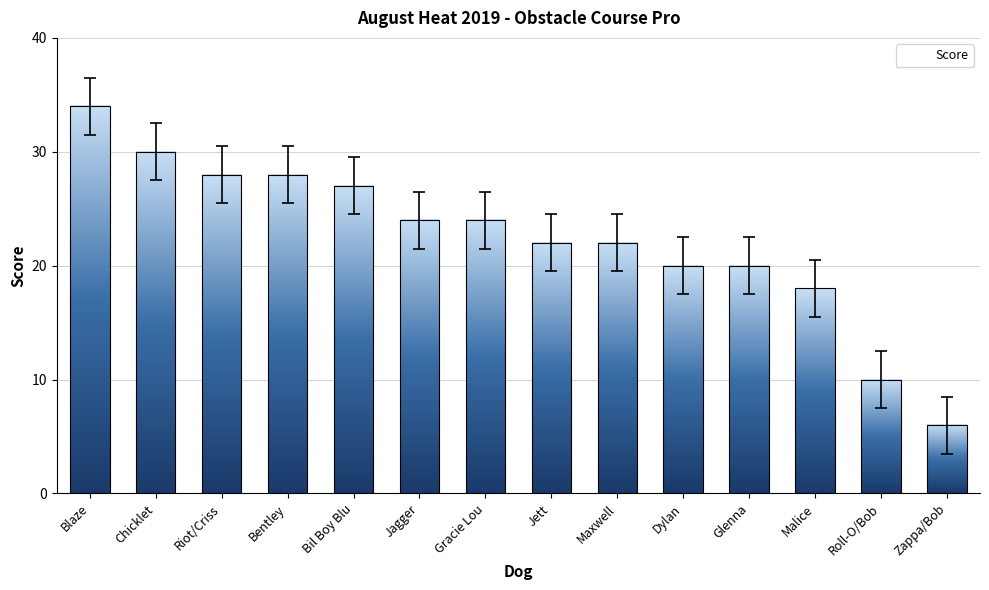

True or false: the data shows 11 at Blaze.

False